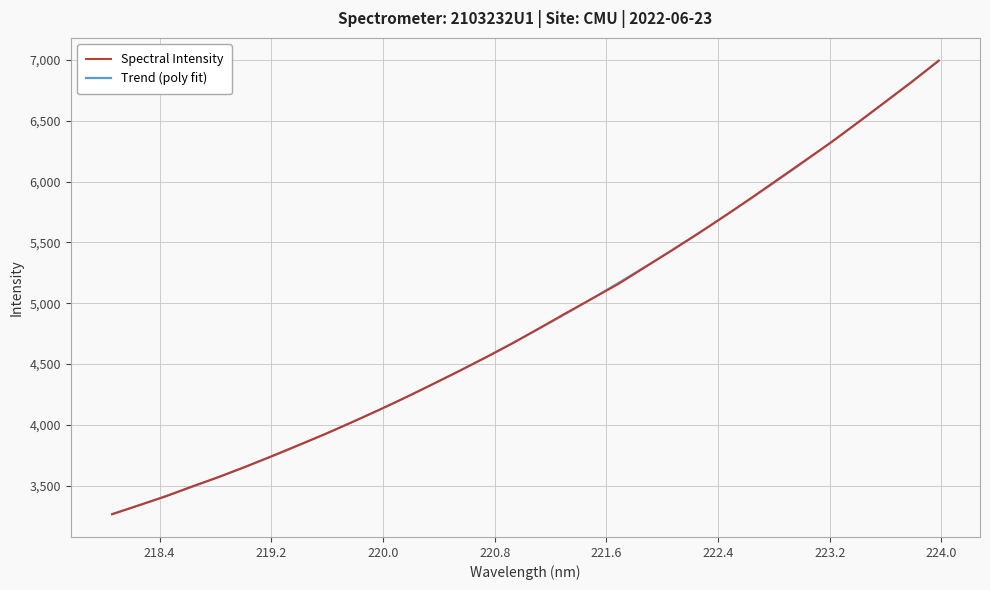

True or false: the data has more than 1 interior local peaks.

False